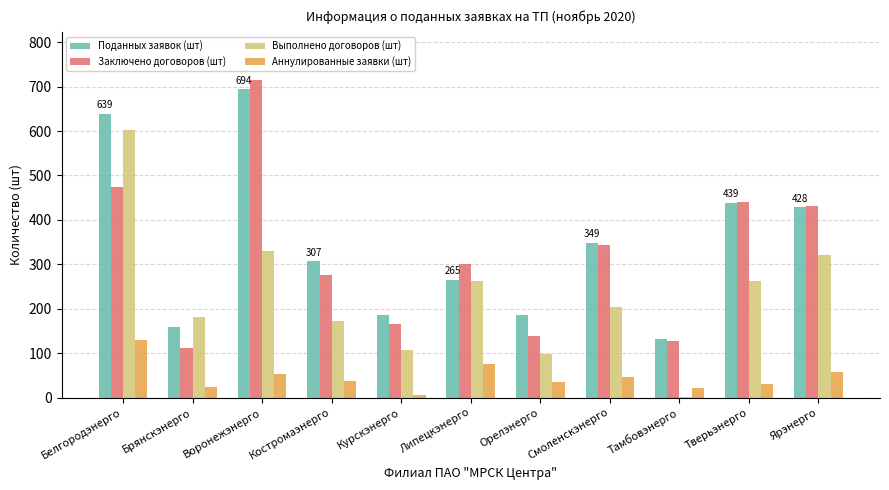

Are the bars grouped side by side (vs. stacked)?

Yes